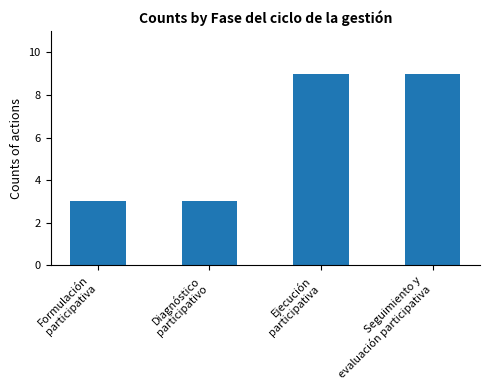

What is the greatest value displayed?

9